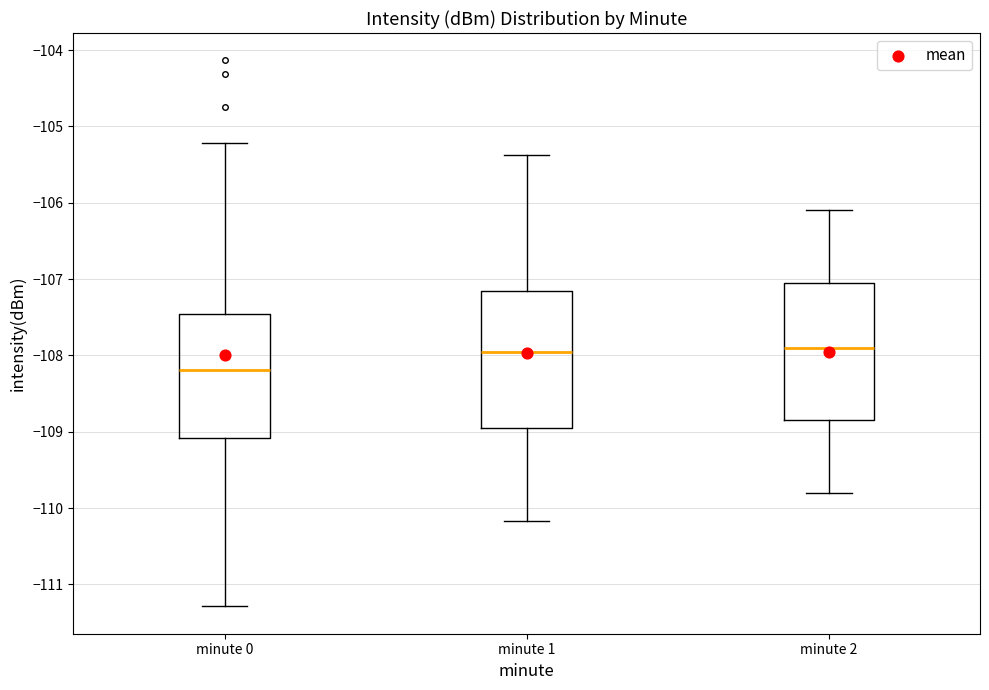

Reading left to right, read every box against the y-axis: the position of its median line, the range the box covers, and the ends of its whiskers. The values are not printed on the chart, so give them approximately, as read against the axis.

minute 0: median -108.2, box -109.1 to -107.5, whiskers -111.3 to -105.2
minute 1: median -107.9, box -108.9 to -107.1, whiskers -110.2 to -105.4
minute 2: median -107.9, box -108.8 to -107.0, whiskers -109.8 to -106.1